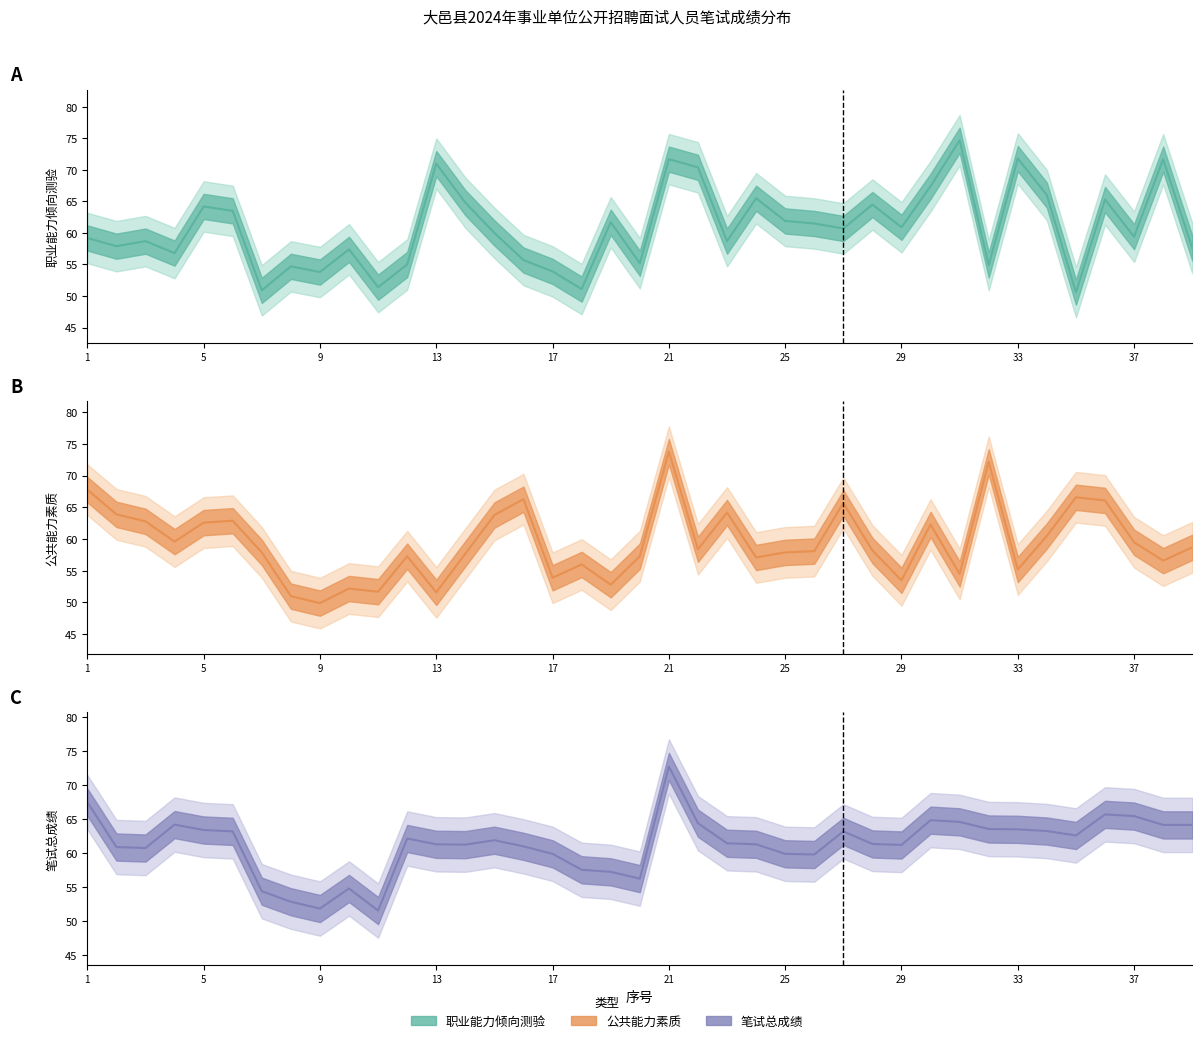

The value of 笔试总成绩 at 39 is 22.9. True or false?

False